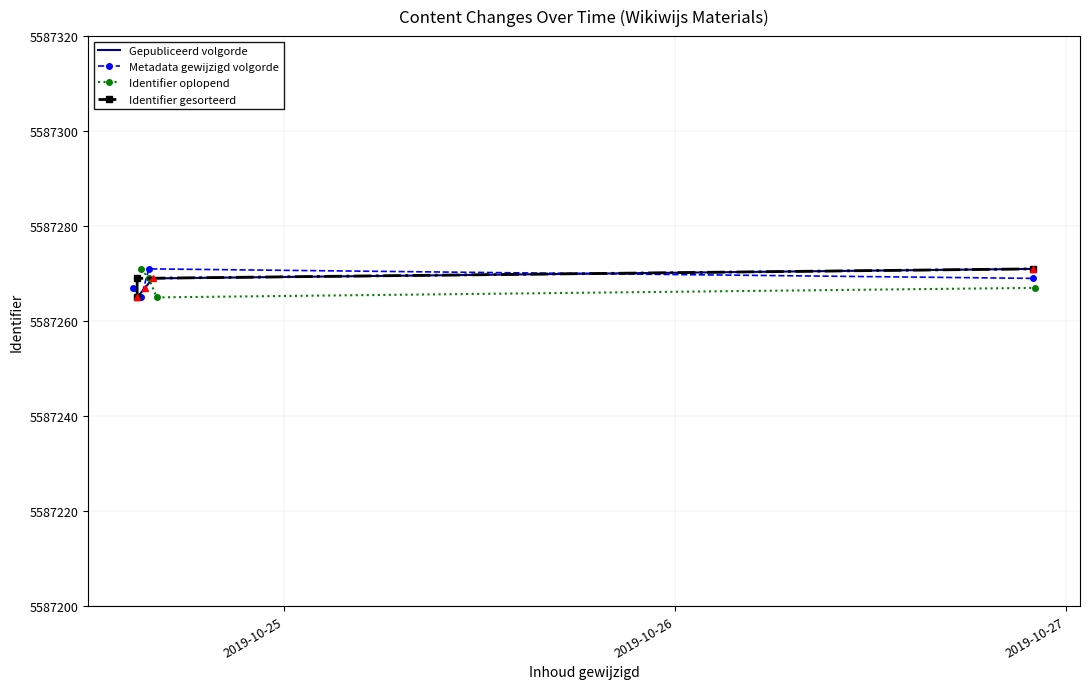

Which category has the highest value across all series?

2019-10-24 15:05:29